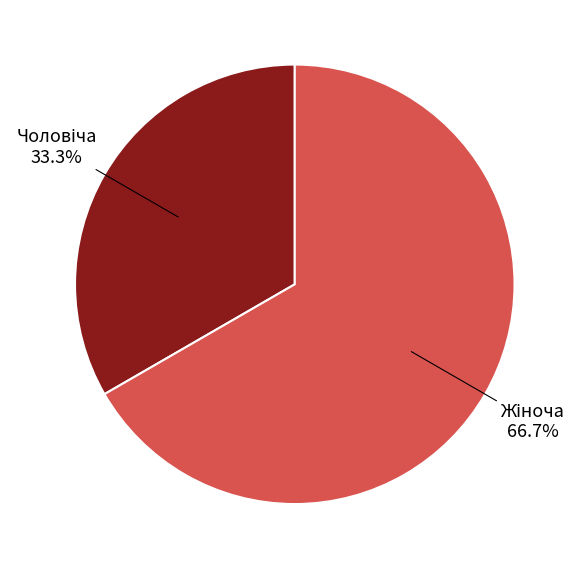

Is there a majority slice in this chart?

Yes